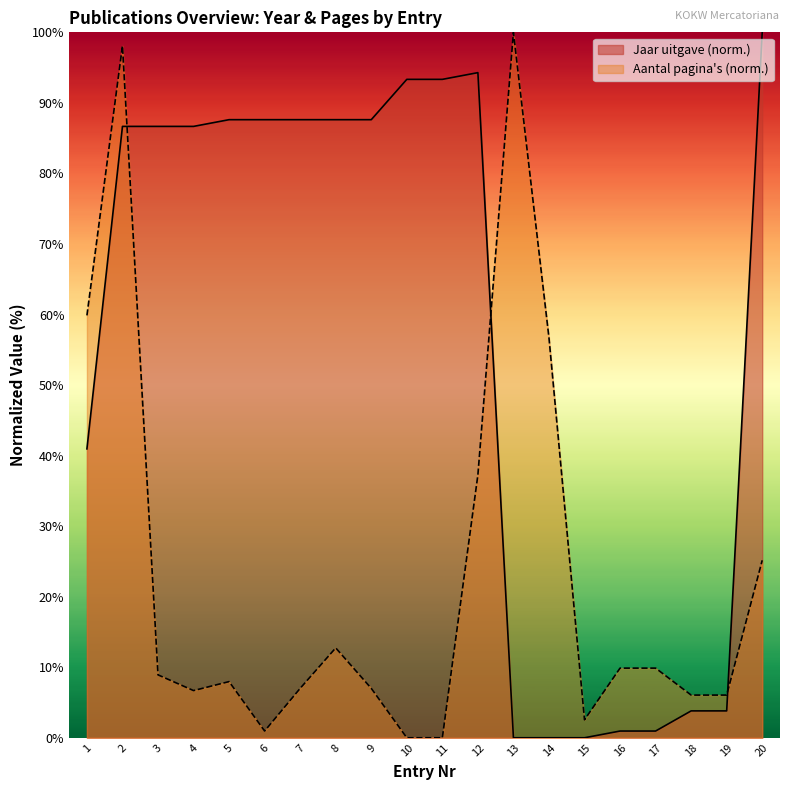

At which category does Aantal paginas reach its first local valley?

4